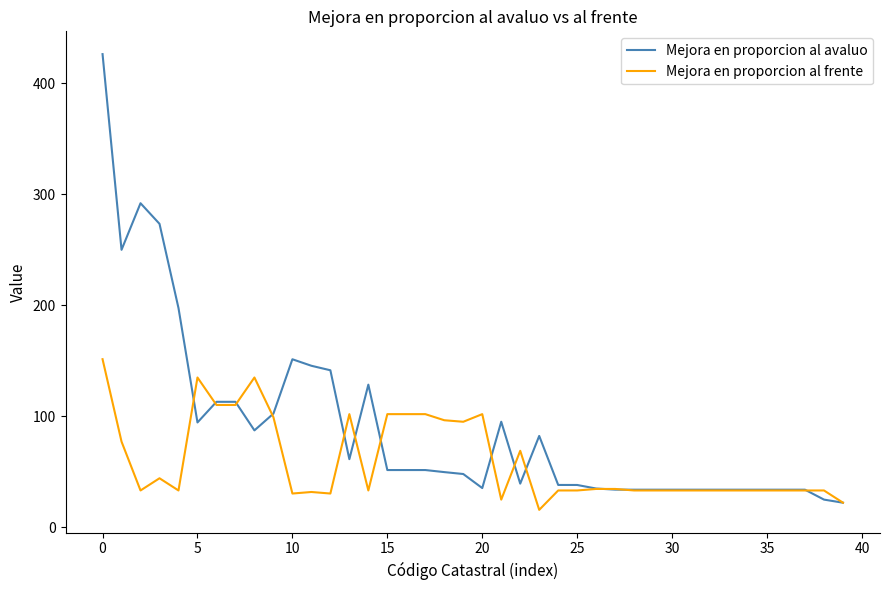

What is the smallest value displayed?

15.6